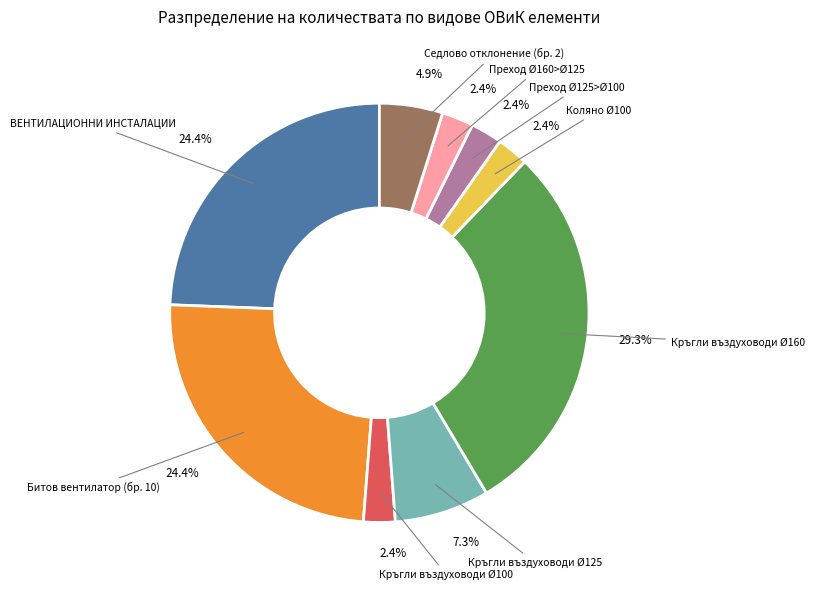

Is there any slice that represents more than half of the pie?

No